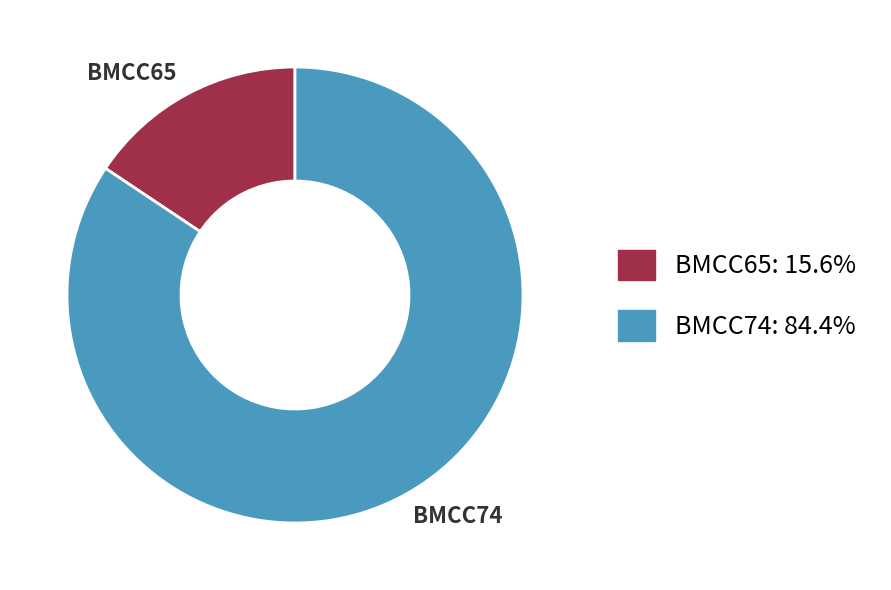

Which slice is the smallest?

BMCC65